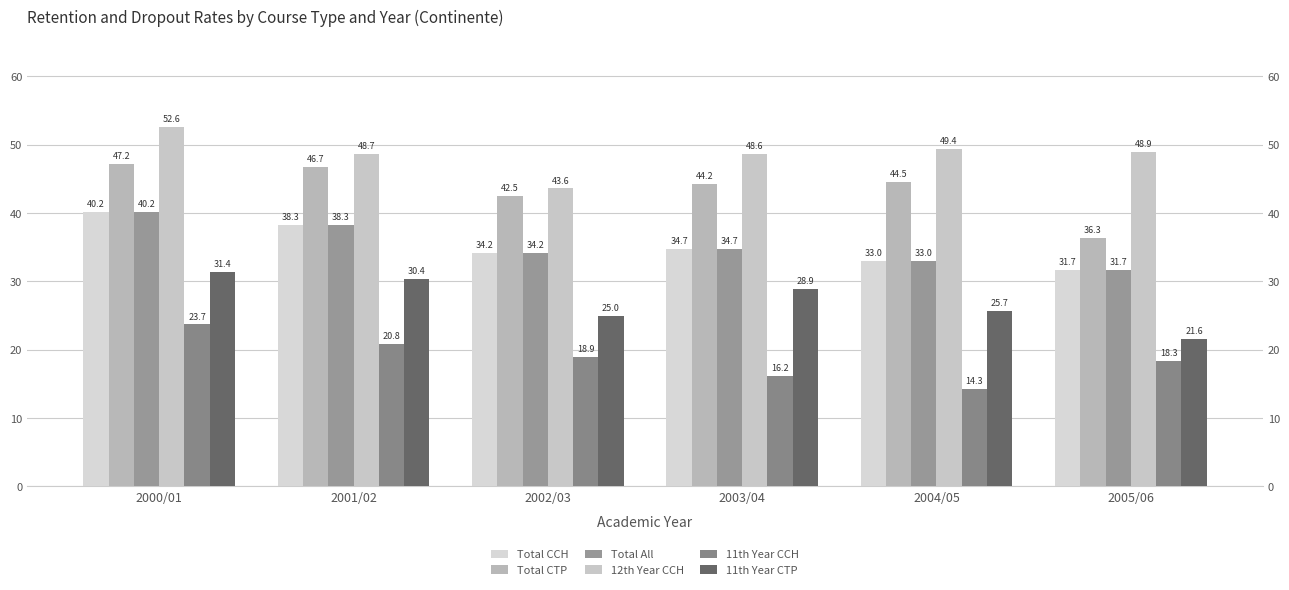

Which series has the widest spread of values?

Total CTP